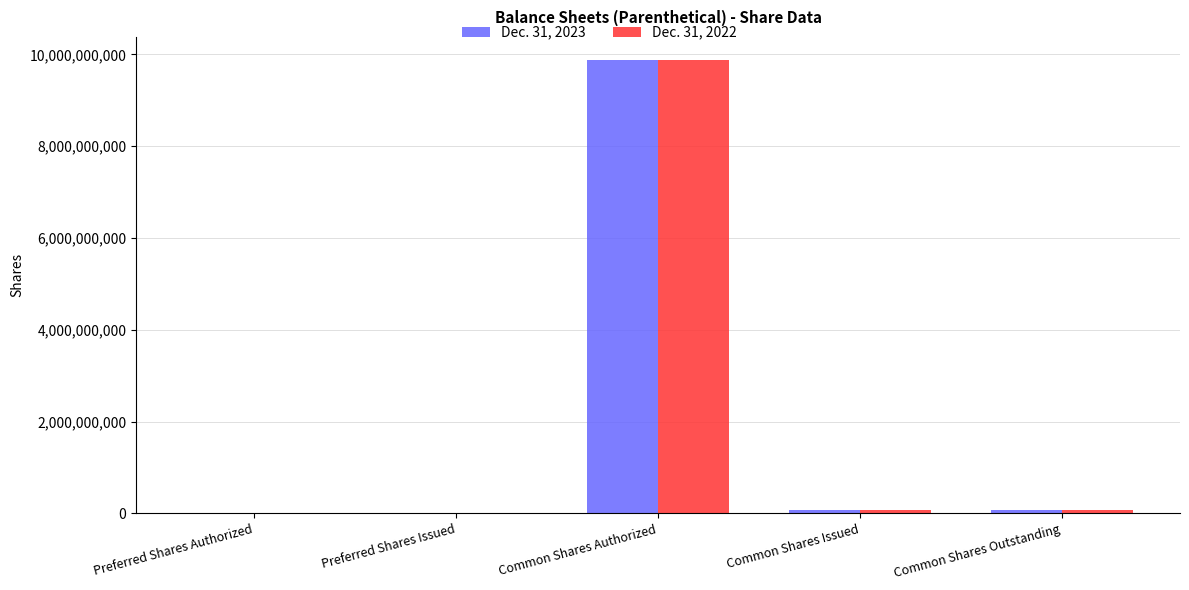

What is the greatest value displayed?

9888000000